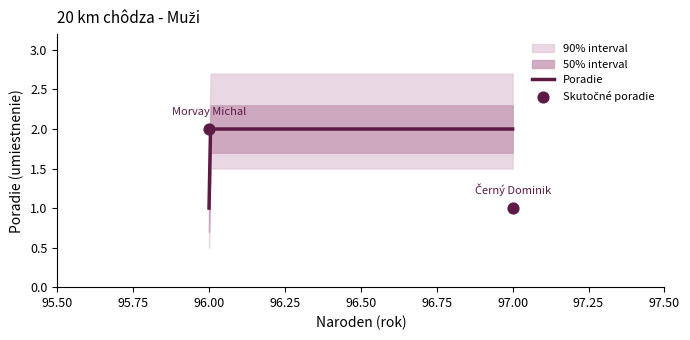

Approximately how many times larger is the value at 96 compared to 97?

2.0